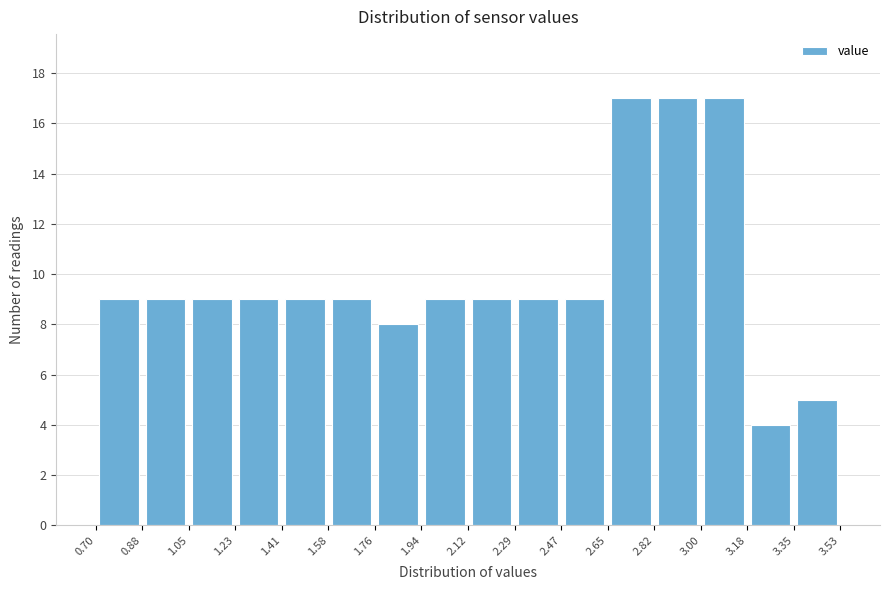

Reading left to right, transcribe this chart: for each bar, give the range it covers on the x-axis and its height. The values are not printed on the chart, so give them approximately, as read against the axis.

0.70 to 0.88: 9
0.88 to 1.05: 9
1.05 to 1.23: 9
1.23 to 1.41: 9
1.41 to 1.58: 9
1.58 to 1.76: 9
1.76 to 1.94: 8
1.94 to 2.12: 9
2.12 to 2.29: 9
2.29 to 2.47: 9
2.47 to 2.65: 9
2.65 to 2.82: 17
2.82 to 3.00: 17
3.00 to 3.18: 17
3.18 to 3.35: 4
3.35 to 3.53: 5